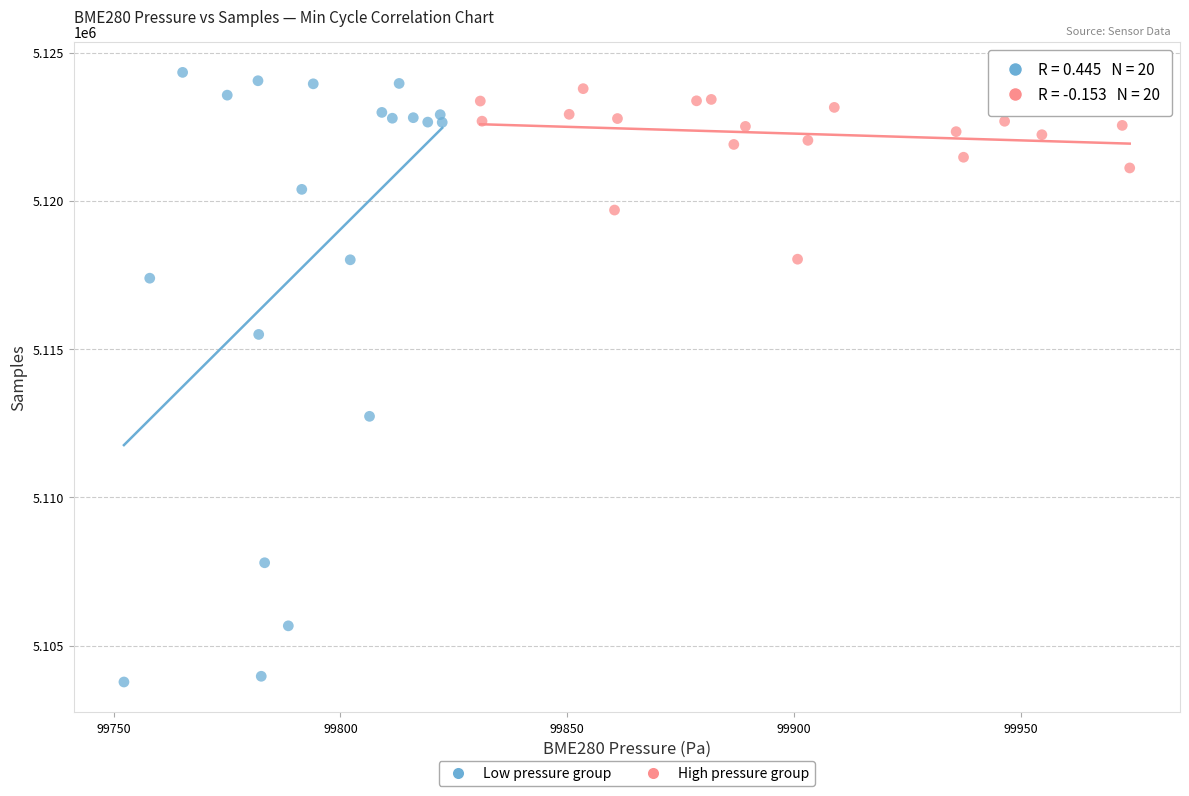

Which series reaches the minimum Y coordinate?

Low pressure group